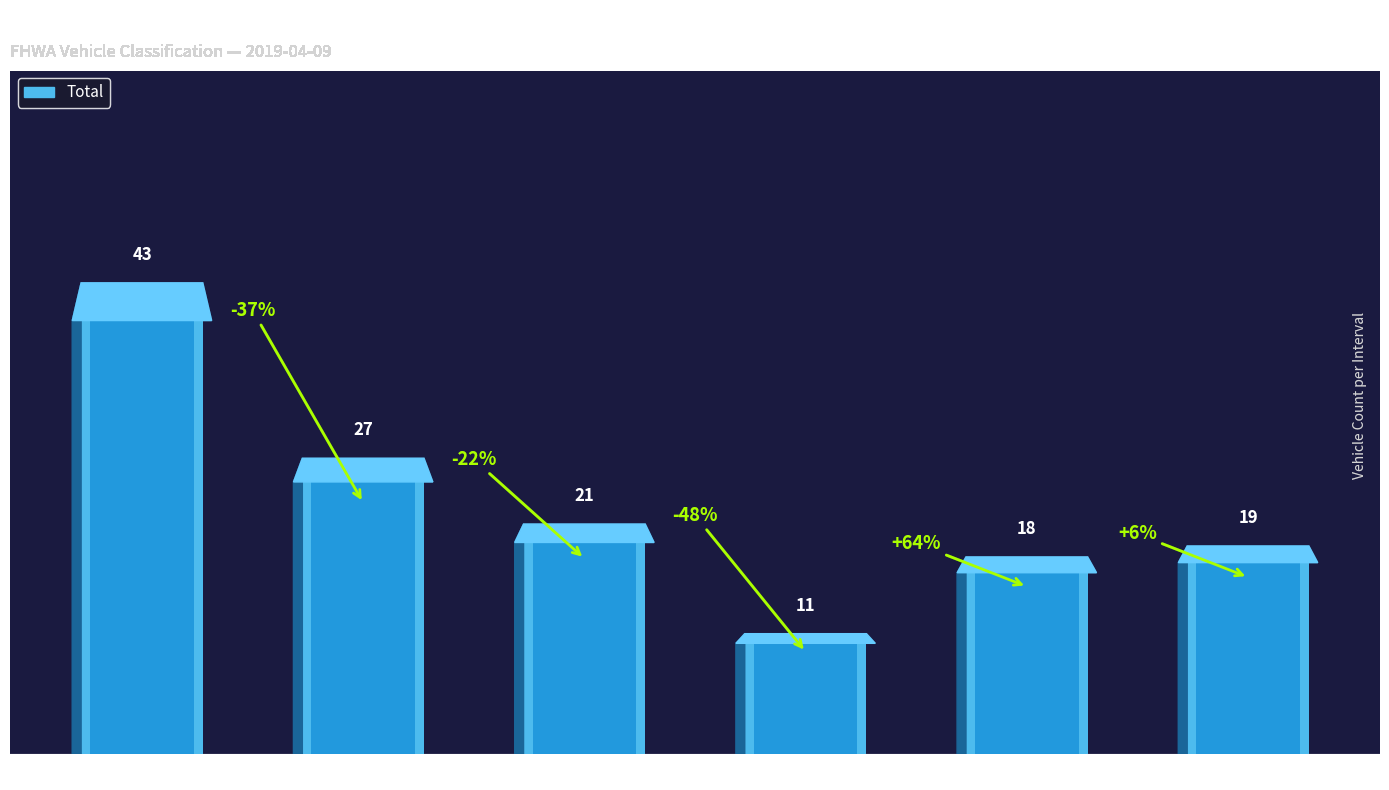

What is the label of the 3rd bar from the left?

00:30